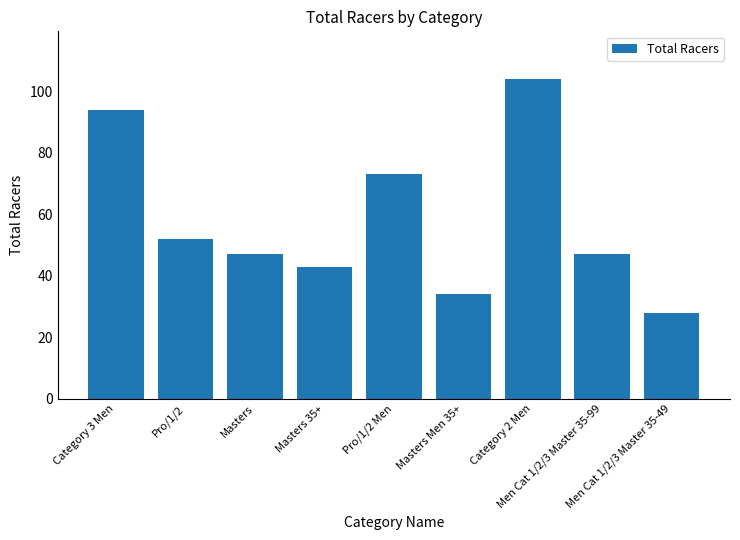

Reading left to right, what are all the values shown in this chart?

Category 3 Men=94	Pro/1/2=52	Masters=47	Masters 35+=43	Pro/1/2 Men=73	Masters Men 35+=34	Category 2 Men=104	Men Cat 1/2/3 Master 35-99=47	Men Cat 1/2/3 Master 35-49=28